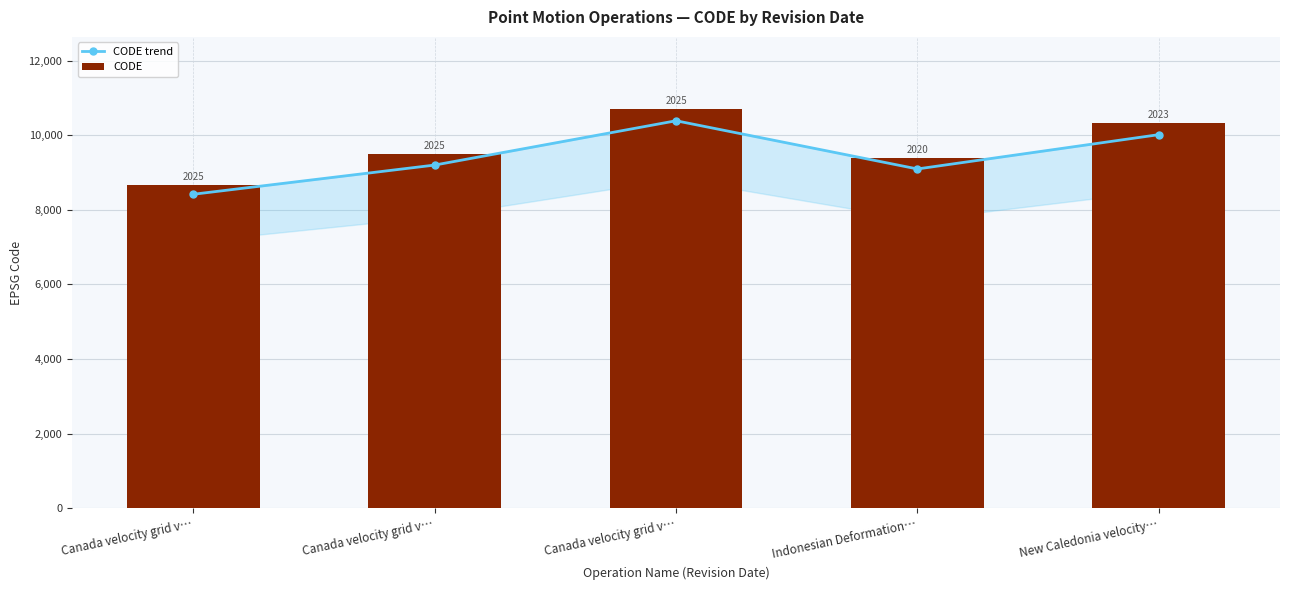

The value of CODE trend at Canada velocity grid v… is 14475.8. True or false?

False